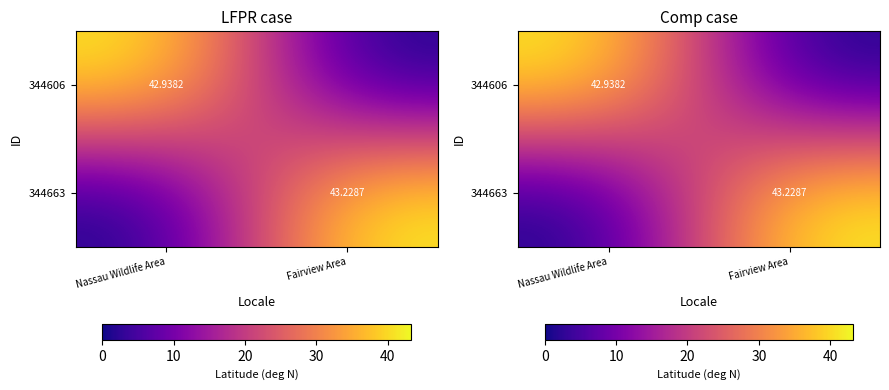

Which category has the lowest value across all series?

Fairview Area